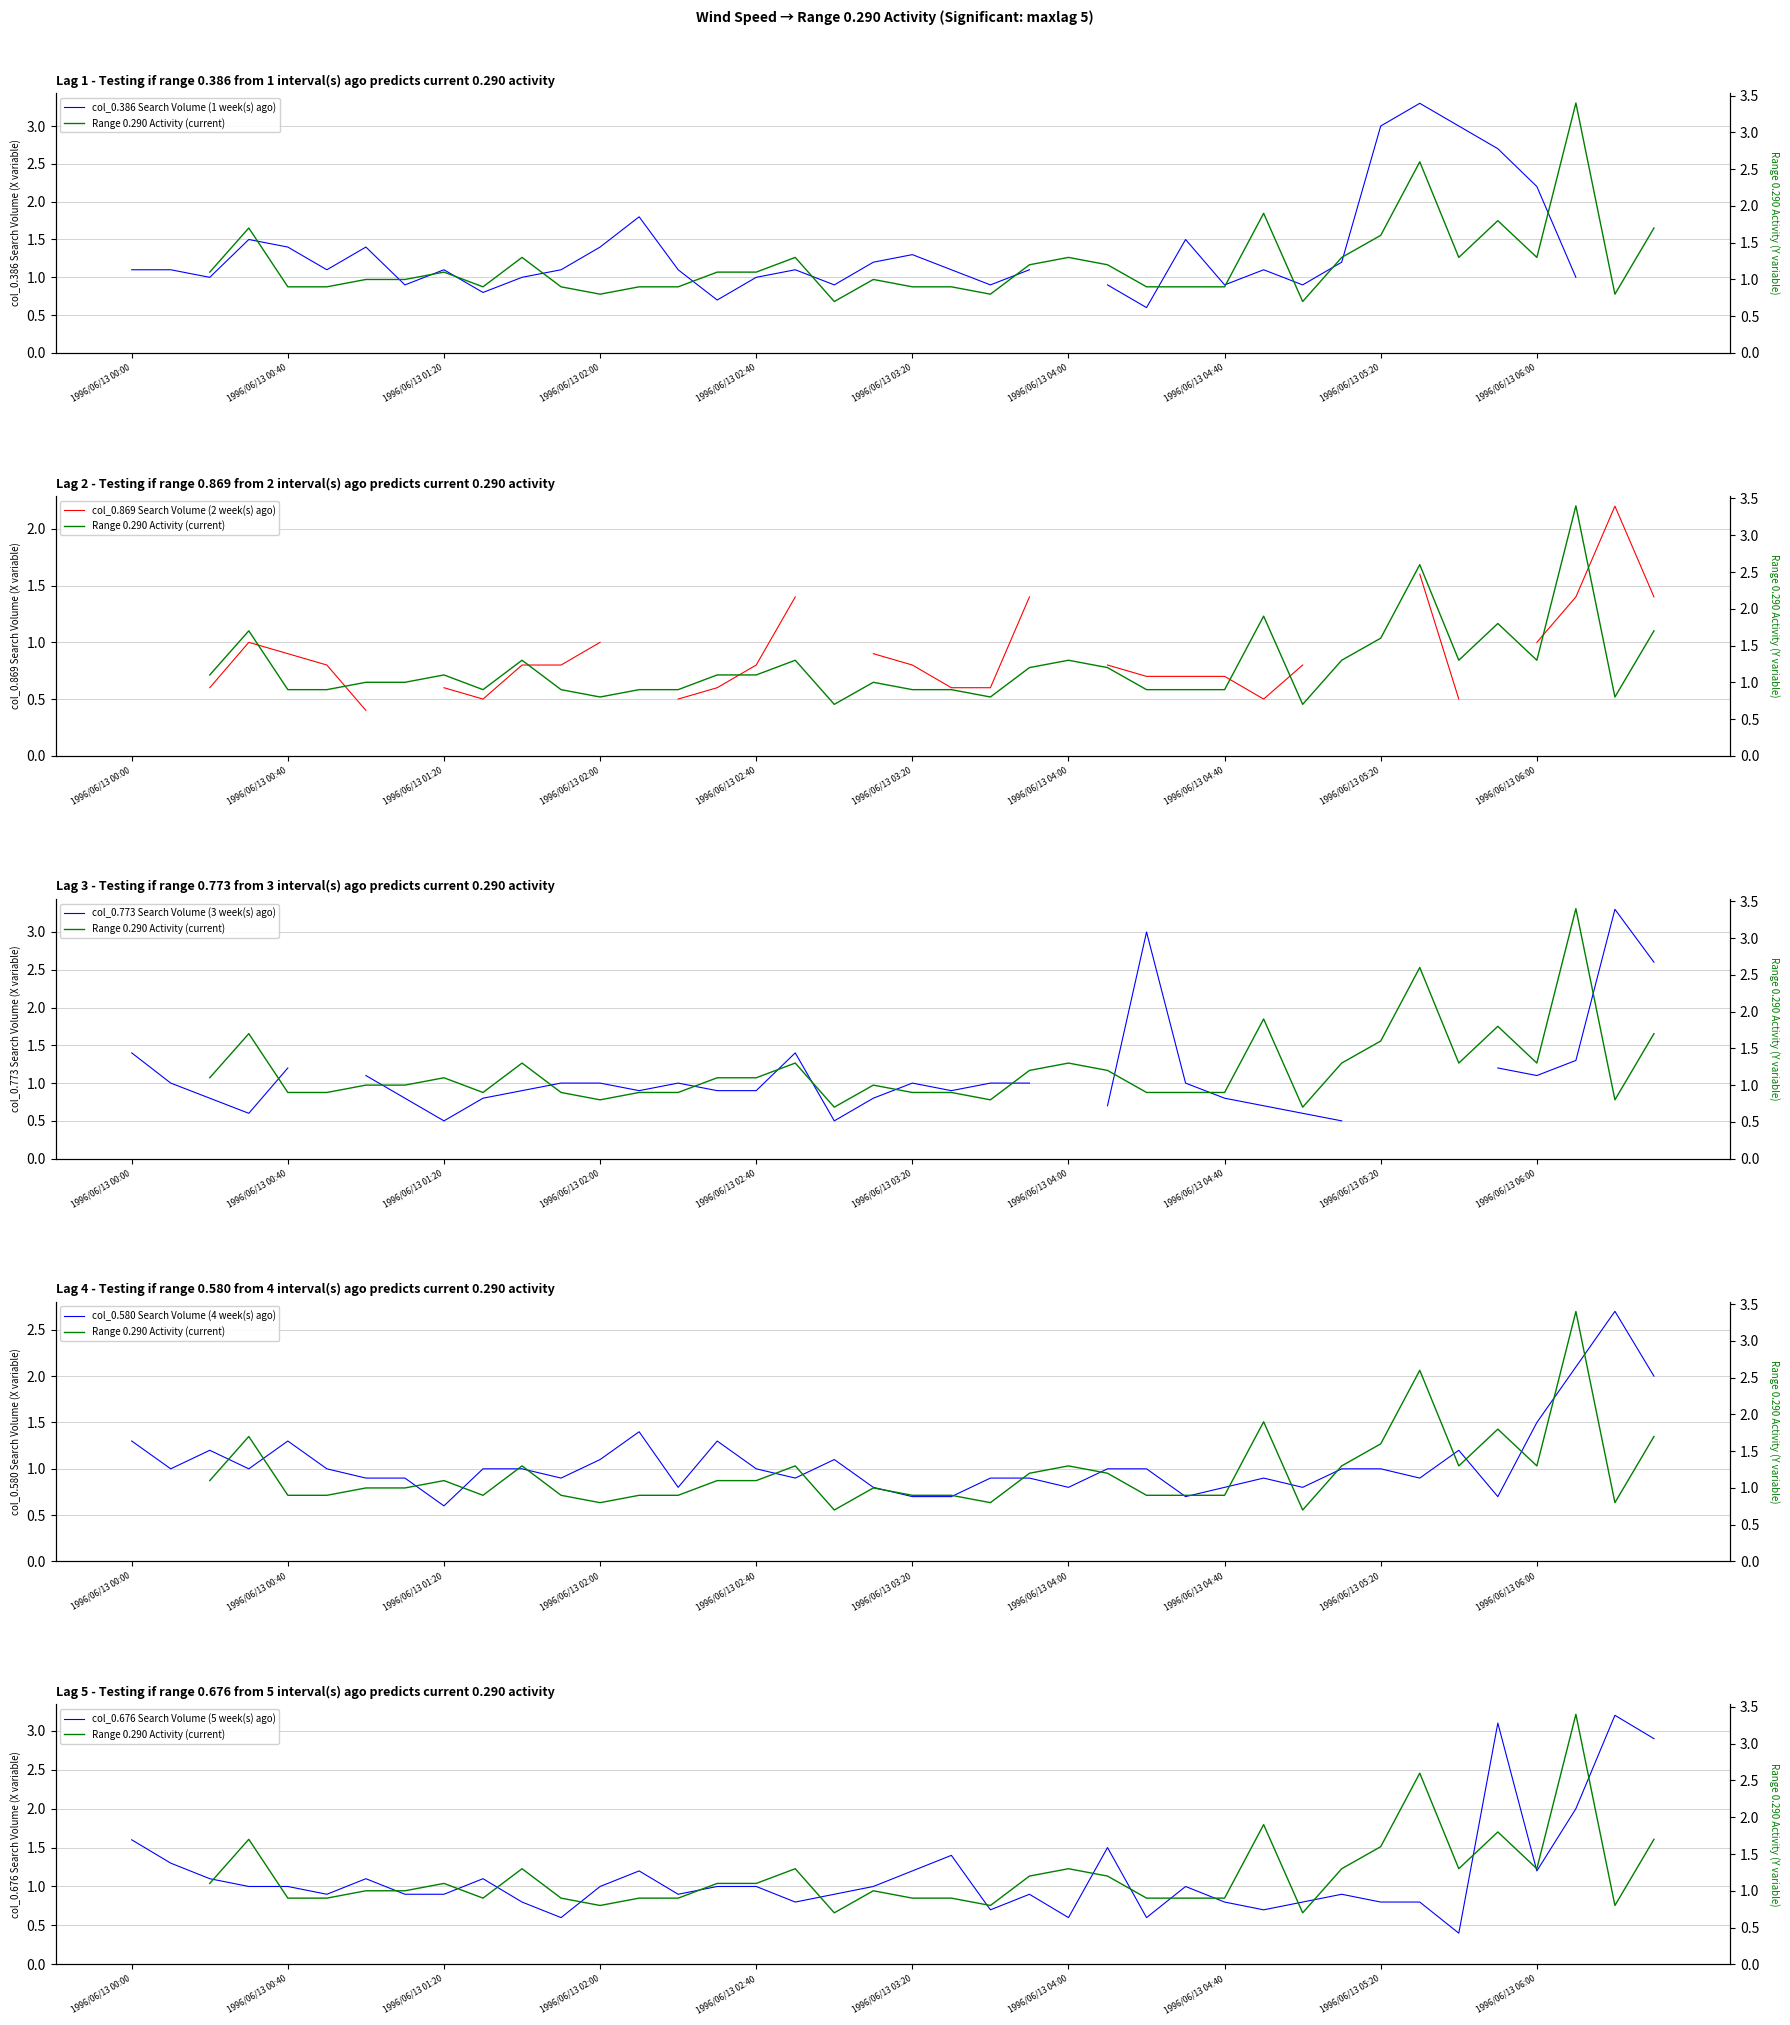

How many data points in col_0.676 Search Volume (5 week(s) ago) are less than 1?

19